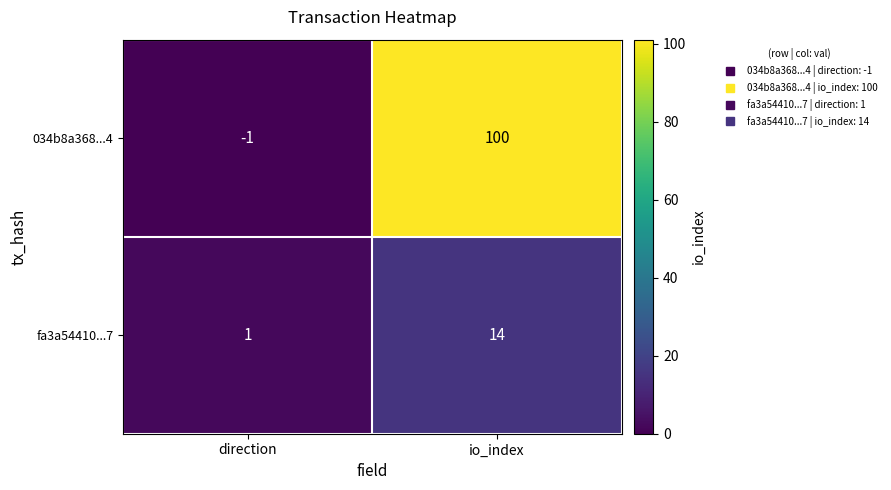

The 034b8a368...4 series shows 0 at direction. True or false?

False